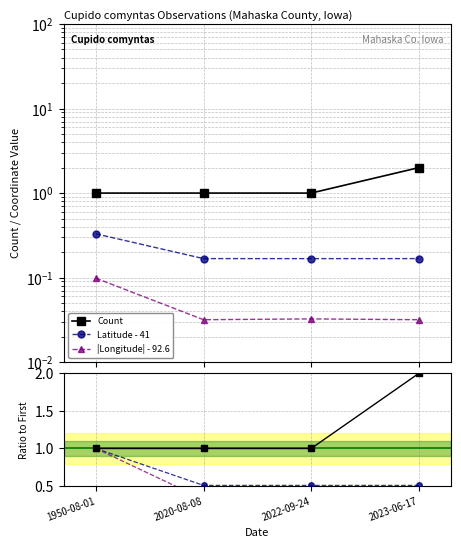

Is it true that Lon ratio equals 0.1 at 2020-08-08?

False